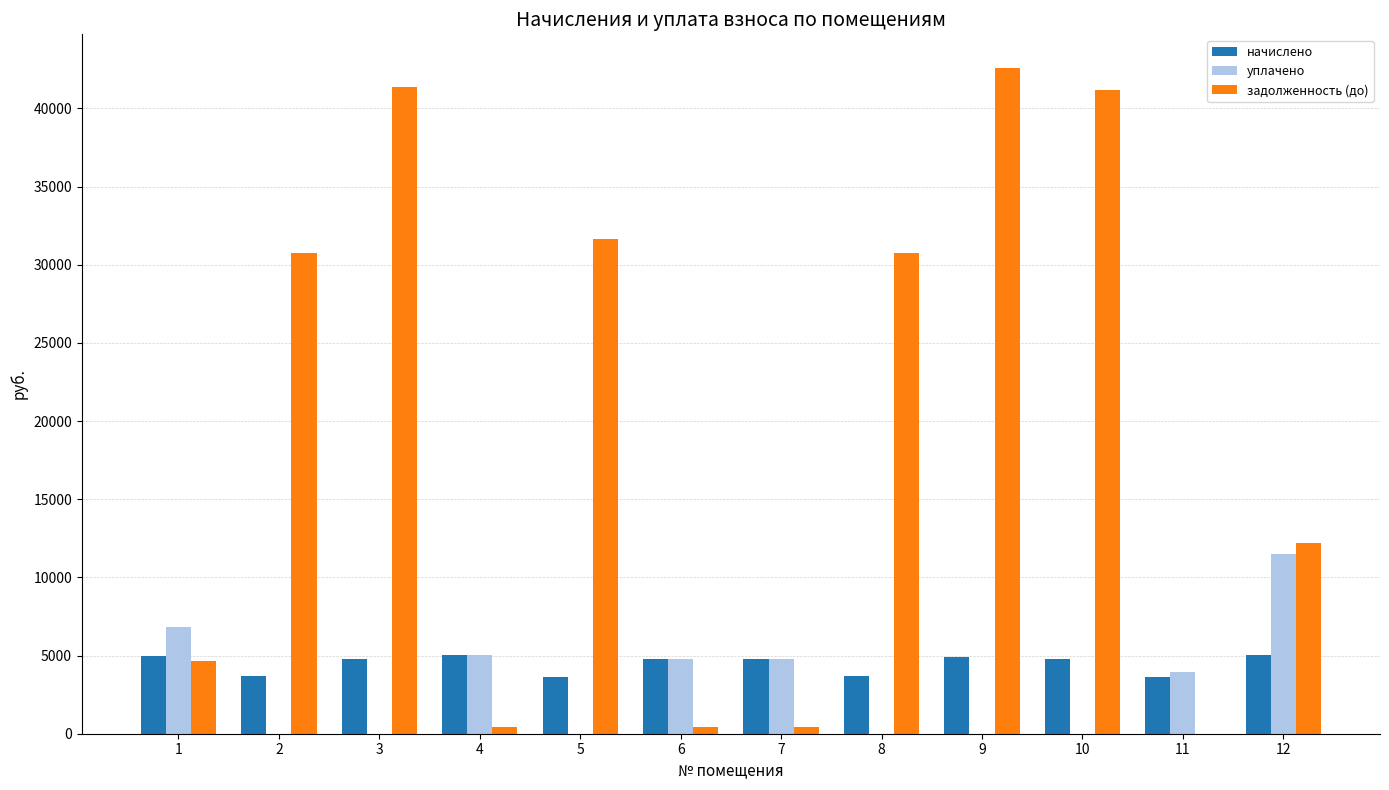

What is the total value across all series at 8?

34468.6